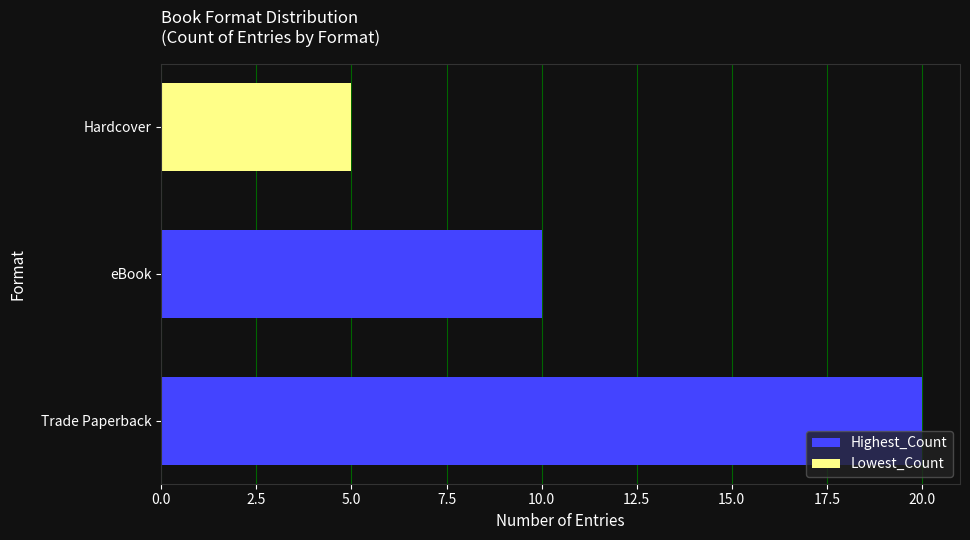

What is the difference between the maximum and minimum values in the Highest_Count series?

10